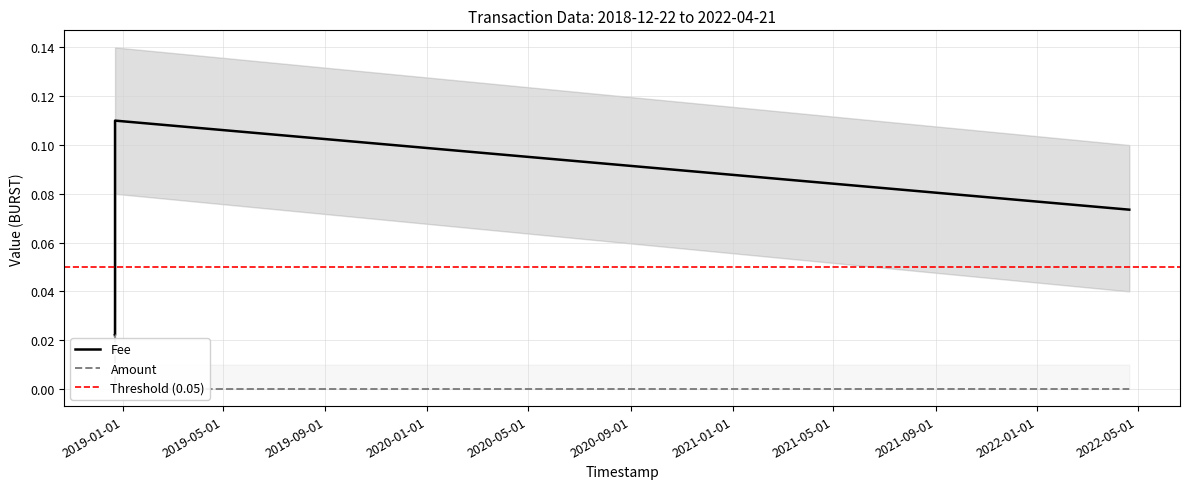

Which series has the widest spread of values?

Fee